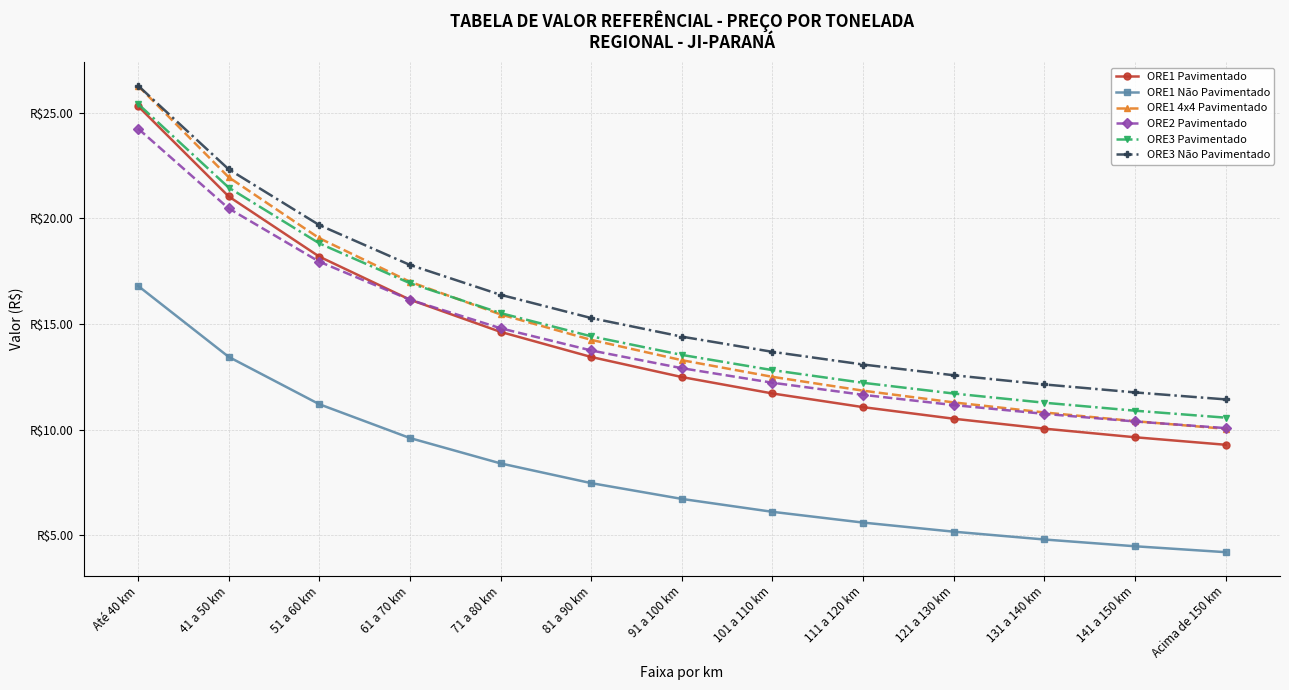

What are all the series names shown in the legend?

ORE1 Pavimentado, ORE1 Não Pavimentado, ORE1 4x4 Pavimentado, ORE2 Pavimentado, ORE3 Pavimentado, ORE3 Não Pavimentado